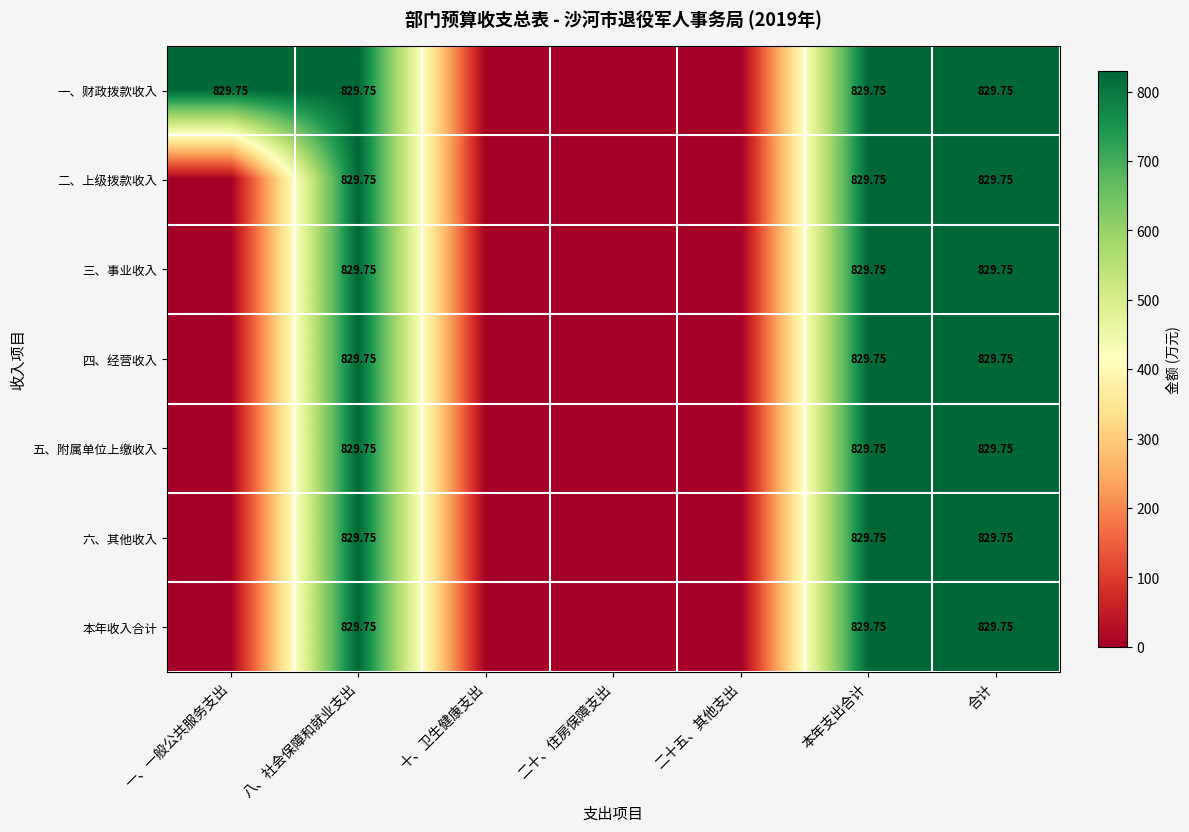

Which series changed the most between 本年支出合计 and 合计?

一、财政拨款收入